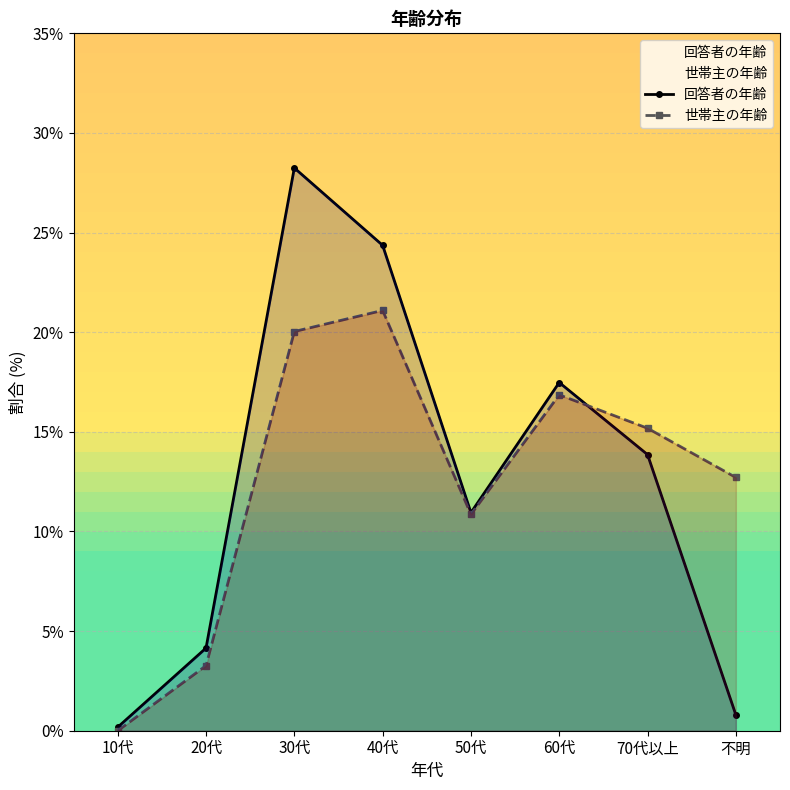

At how many categories does at least one series exceed 1?

7